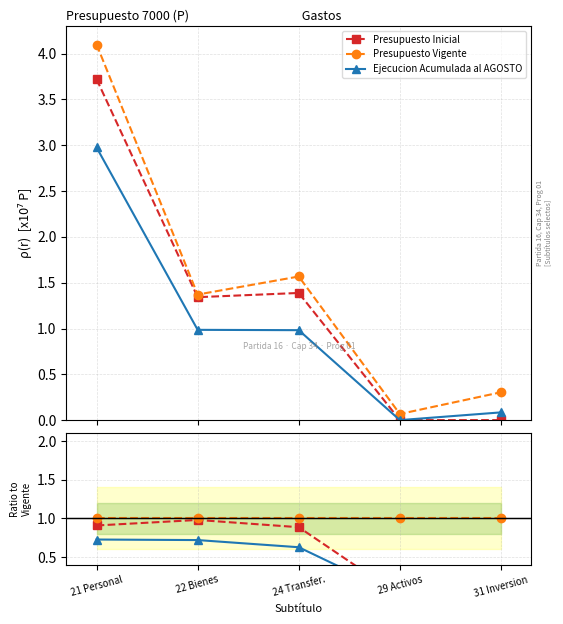

Which category has the lowest value across all series?

29 Activos